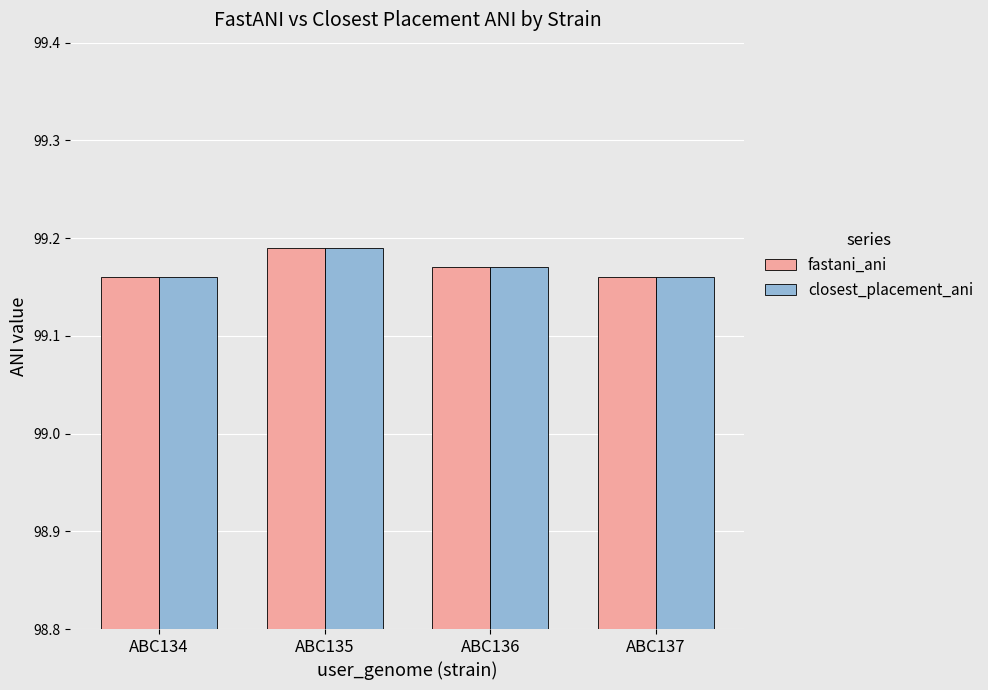

At which category is the sum across all series the highest?

ABC135